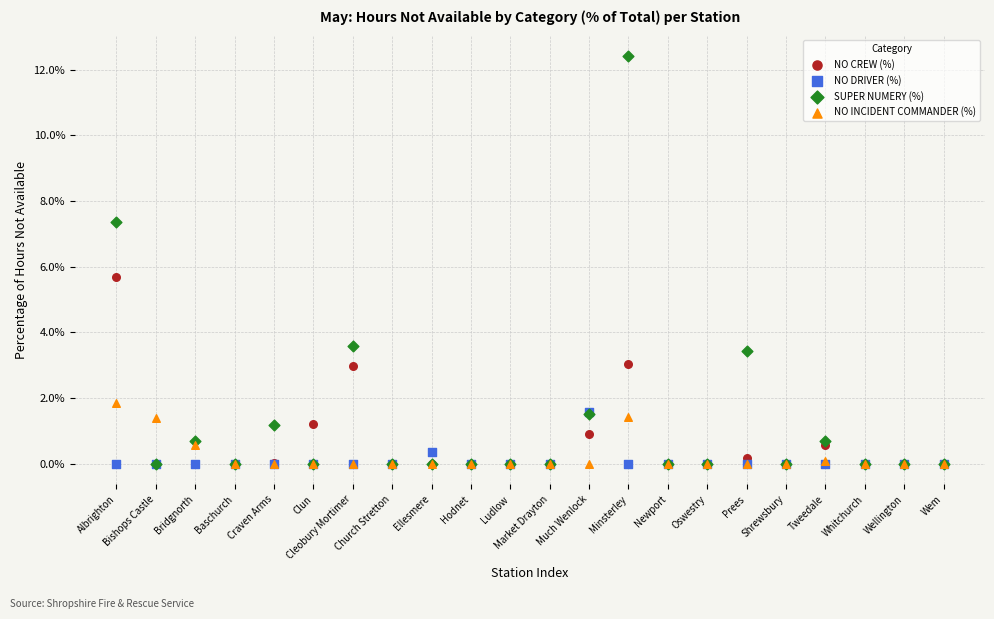

Which series contains the highest Y value?

SUPER NUMERY (%)